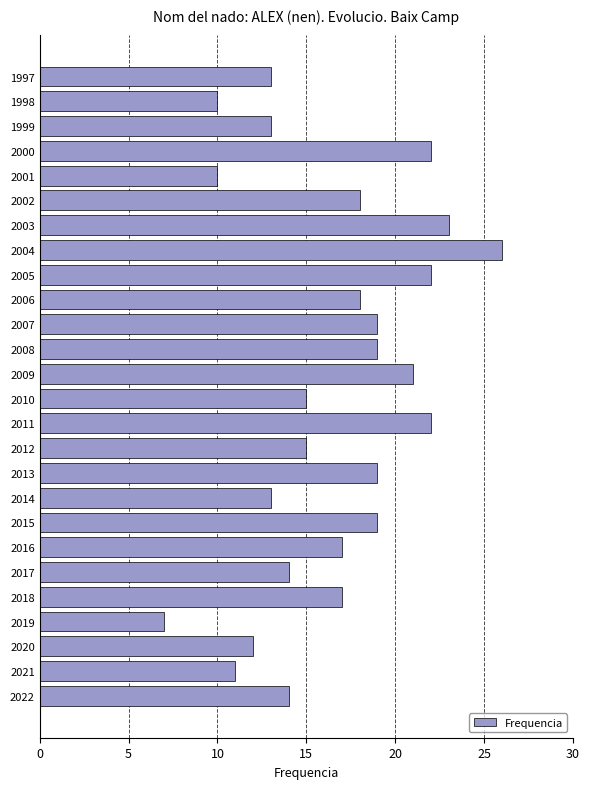

What is the smallest value displayed?

7